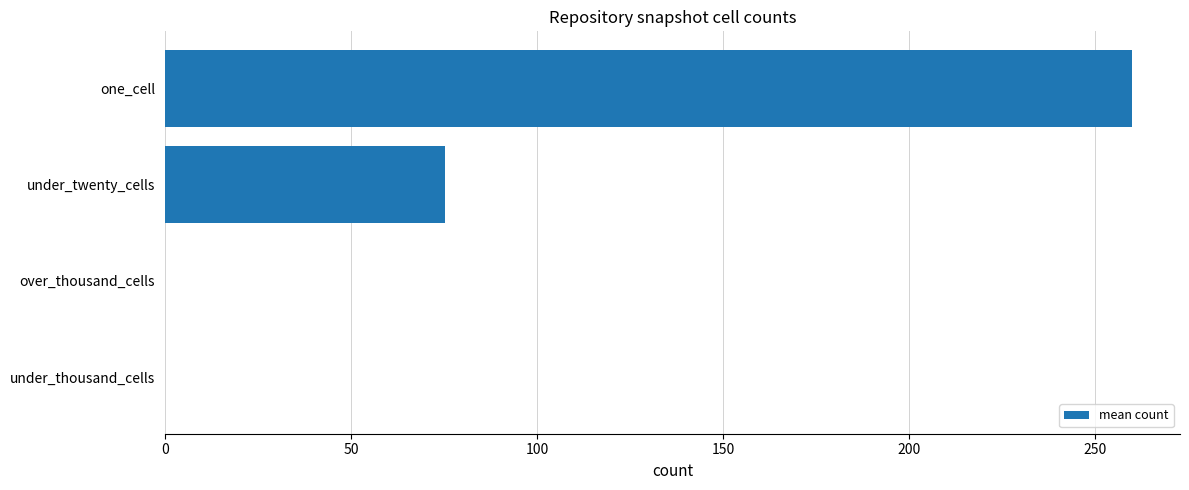

Are the bars grouped side by side (vs. stacked)?

No